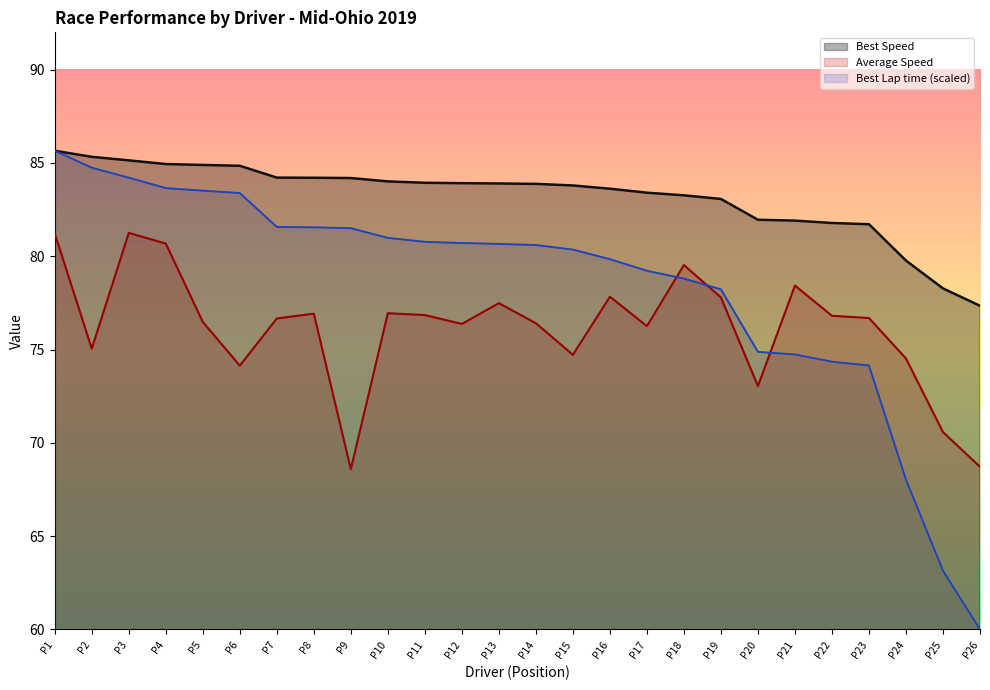

What are all the series names shown in the legend?

Best Speed, Average Speed, Best Lap time (scaled)